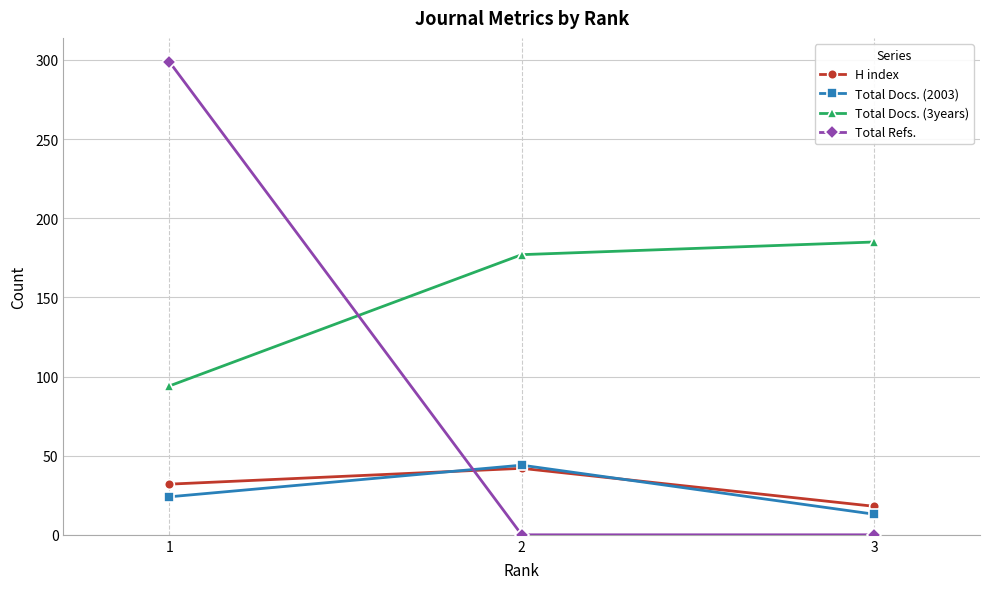

How many distinct data groups are displayed?

4